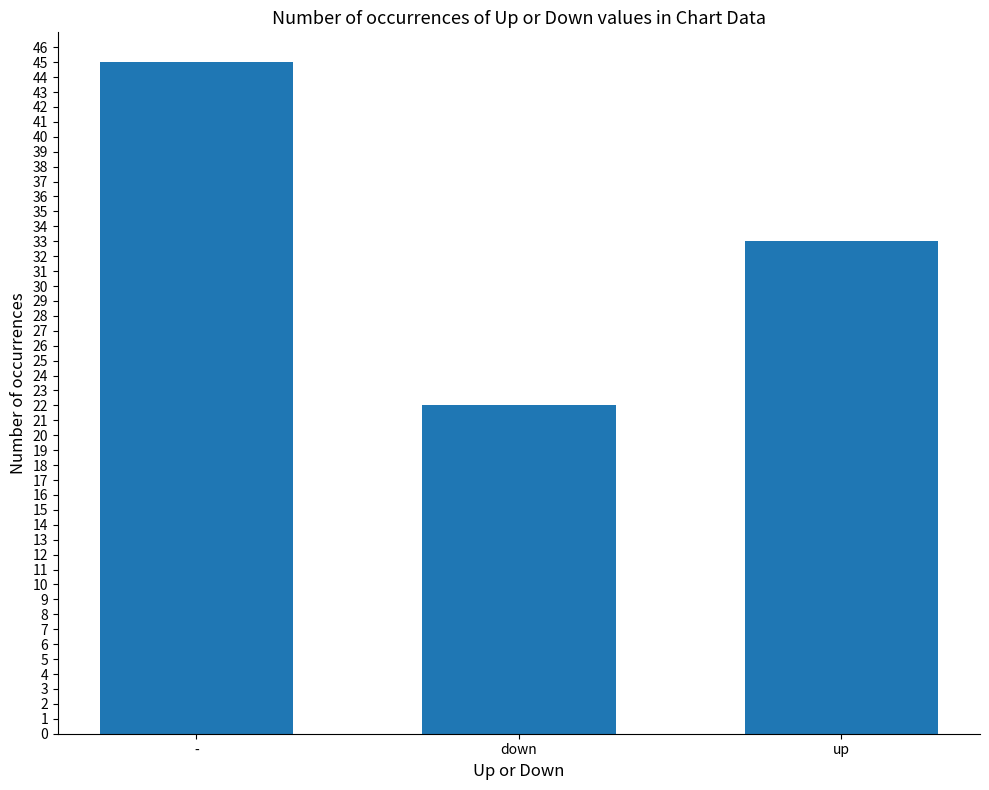

At which category does the chart reach its peak across all series?

-